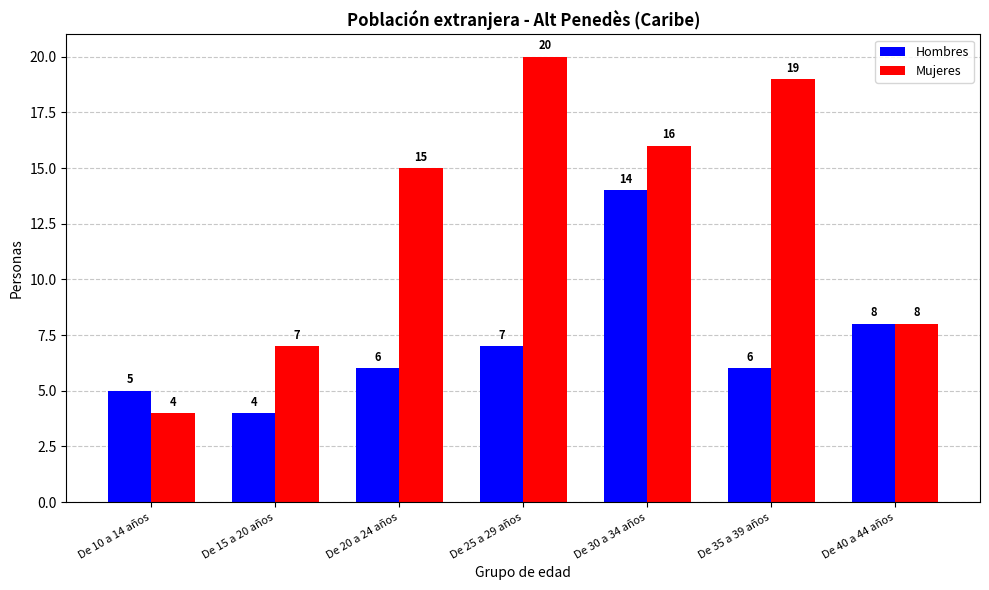

What are all the series names shown in the legend?

Hombres, Mujeres